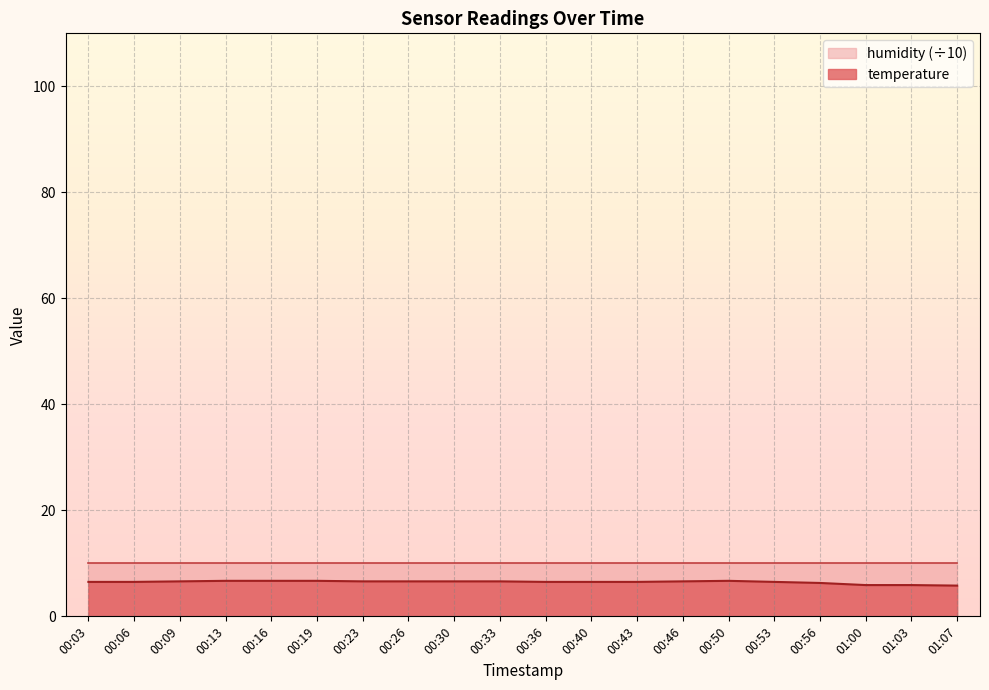

What is the label of the 18th point from the right?

00:09